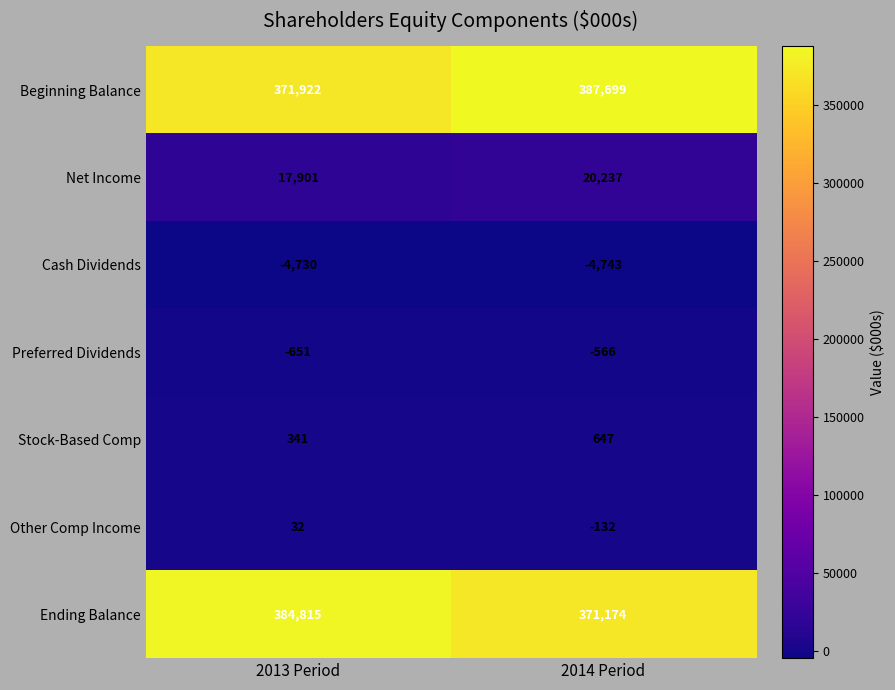

The Cash Dividends series shows -4730 at 2013 Period. True or false?

True